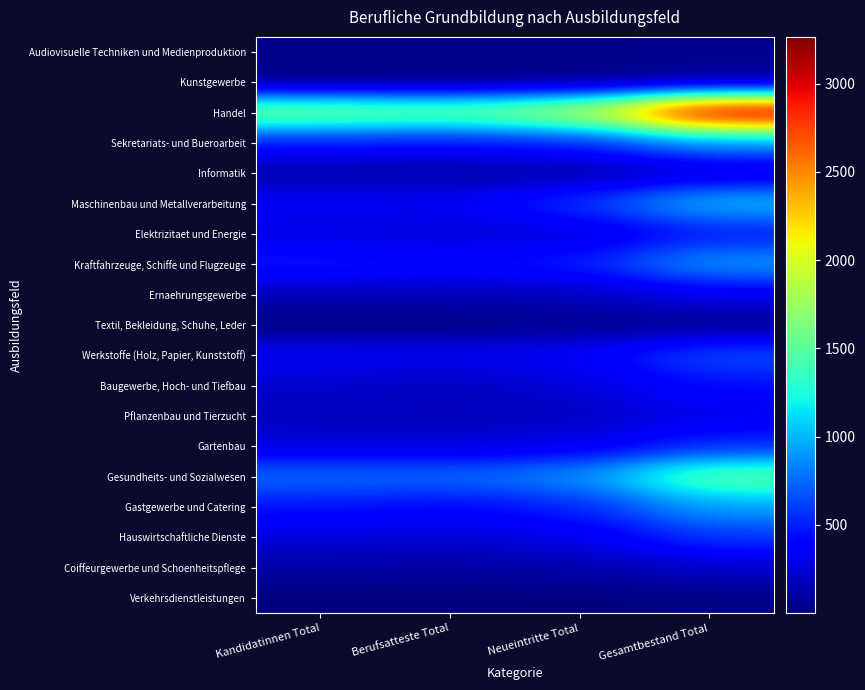

List the series in order of their peak value, lowest first.

Verkehrsdienstleistungen, Textil, Bekleidung, Schuhe, Leder, Kunstgewerbe, Audiovisuelle Techniken und Medienproduktion, Informatik, Coiffeurgewerbe und Schoenheitspflege, Pflanzenbau und Tierzucht, Ernaehrungsgewerbe, Baugewerbe, Hoch- und Tiefbau, Elektrizitaet und Energie, Gartenbau, Hauswirtschaftliche Dienste, Werkstoffe (Holz, Papier, Kunststoff), Sekretariats- und Bueroarbeit, Kraftfahrzeuge, Schiffe und Flugzeuge, Gastgewerbe und Catering, Maschinenbau und Metallverarbeitung, Gesundheits- und Sozialwesen, Handel